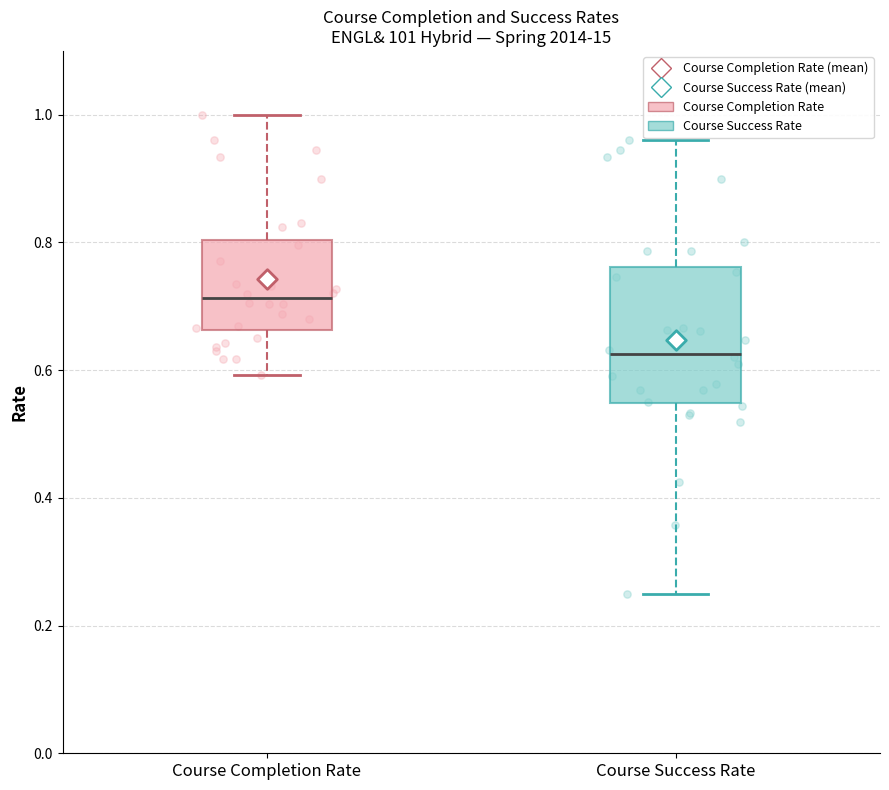

Reading left to right, transcribe this box plot: for each box, give where its median line is, the range the box spans, and where its two whiskers end, as read against the y-axis. The values are not printed on the chart, so give them approximately, as read against the axis.

Course Completion Rate: median 0.72, box 0.66 to 0.80, whiskers 0.60 to 1.00
Course Success Rate: median 0.62, box 0.54 to 0.76, whiskers 0.26 to 0.96